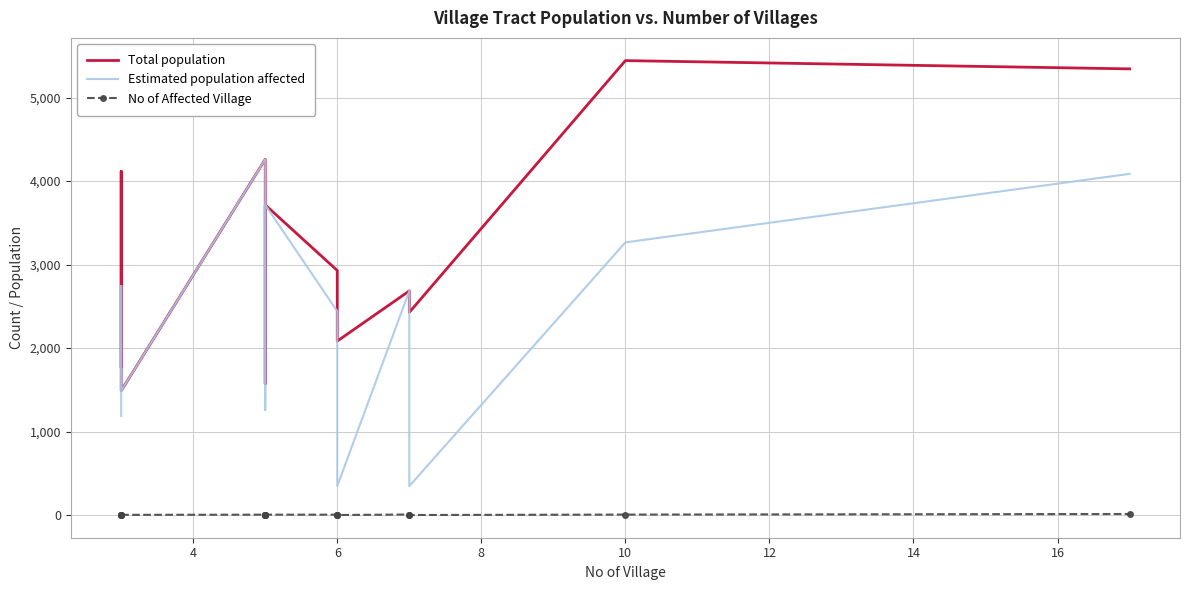

What is the maximum value shown in the chart?

5443.0